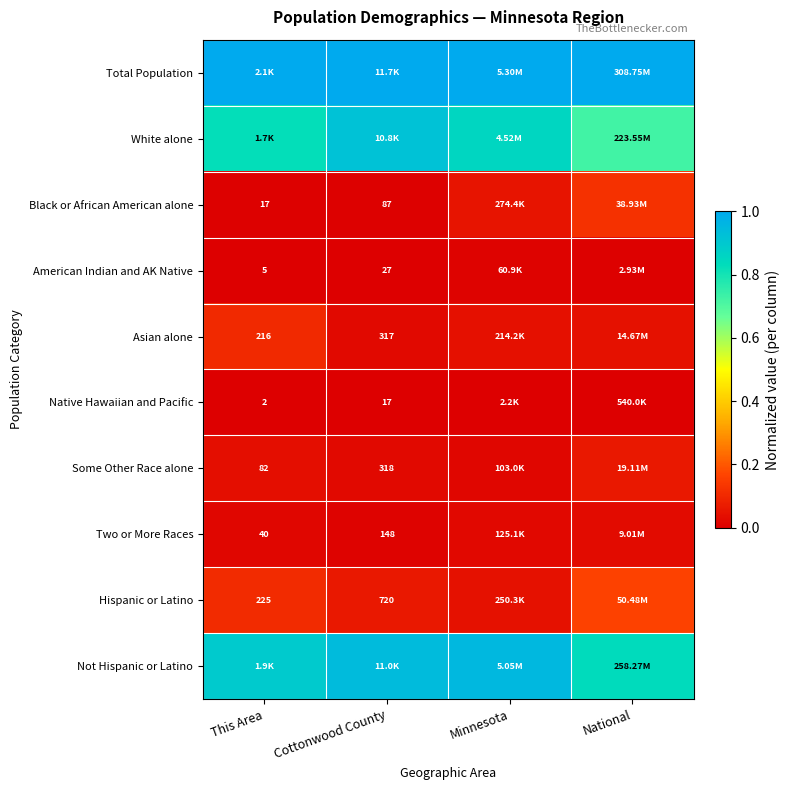

At how many categories does at least one series exceed 0?

4